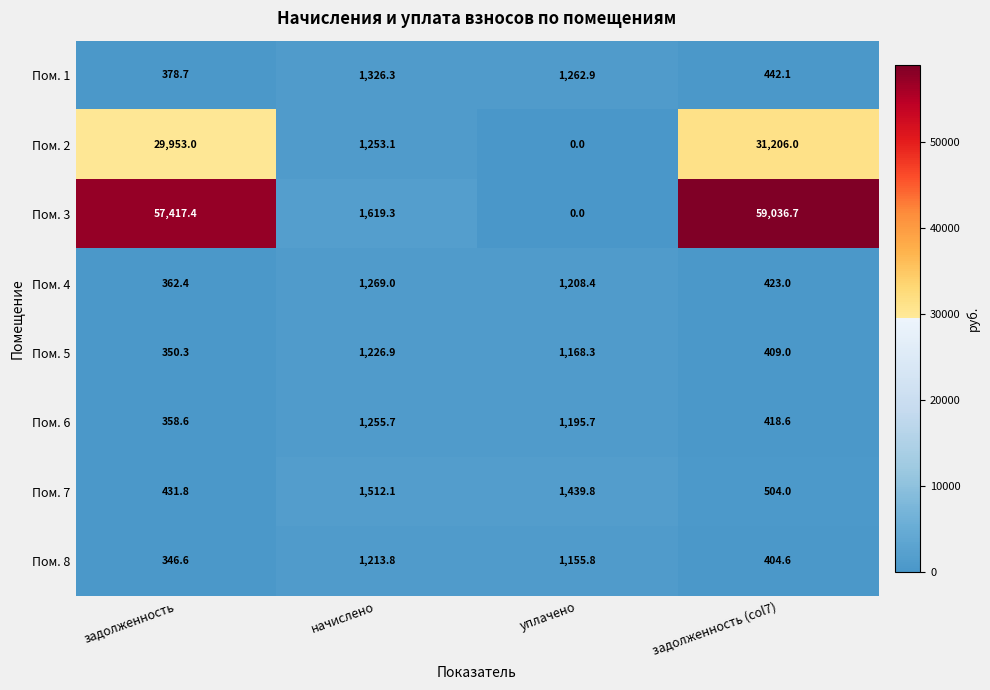

True or false: Пом. 2 has a value of -20638.5 at уплачено.

False